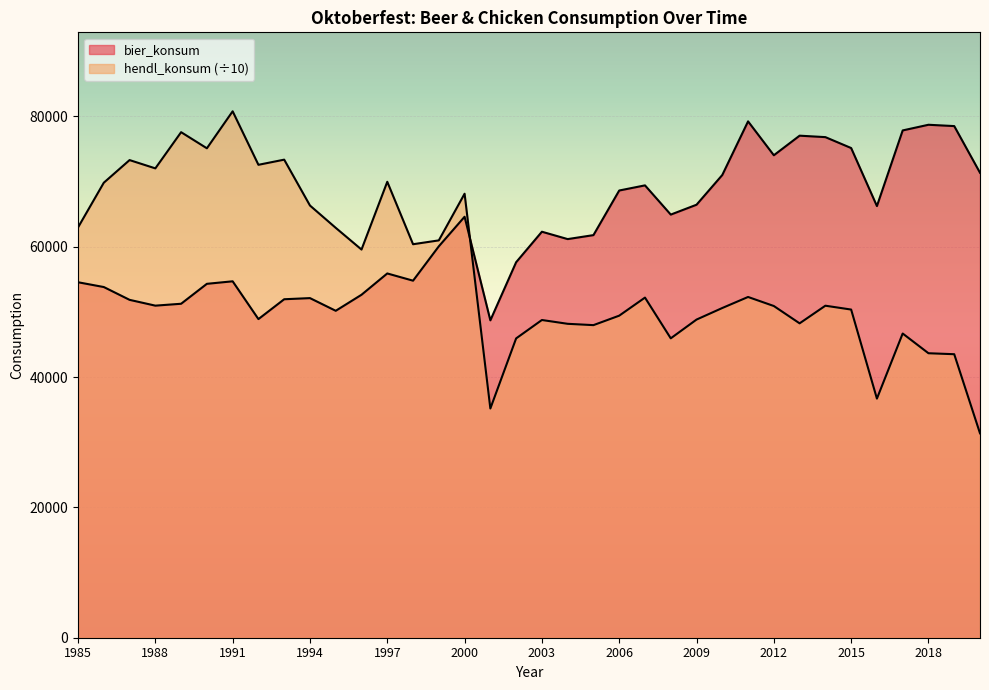

True or false: bier_konsum and hendl_konsum intersect in this chart.

True